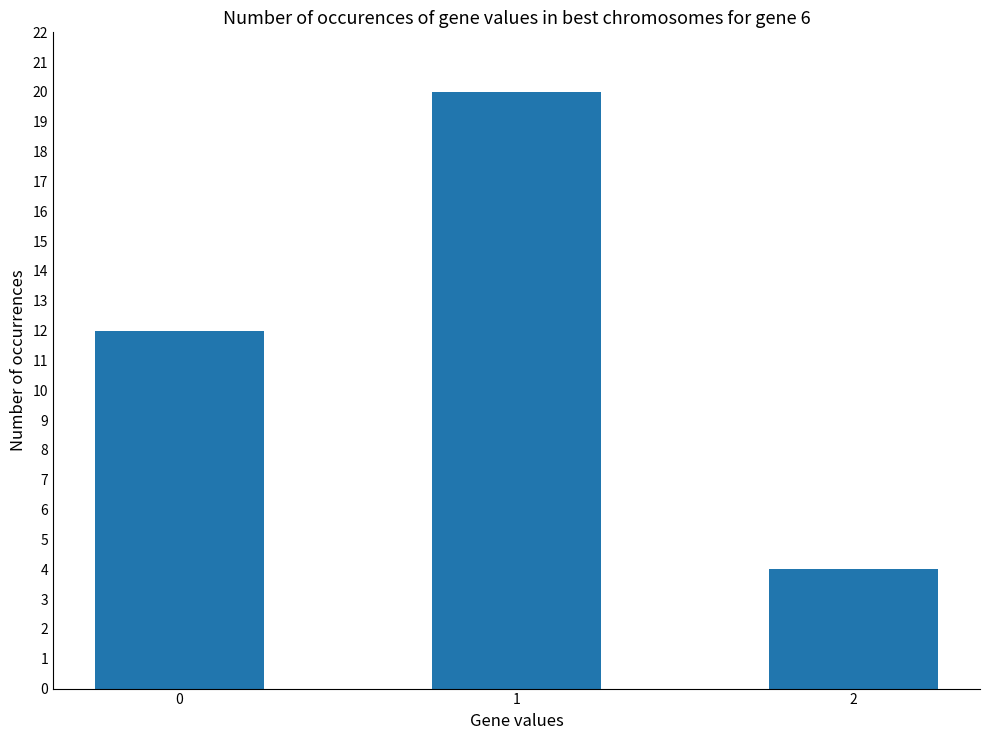

The chart shows a value of 20 at 1. True or false?

True